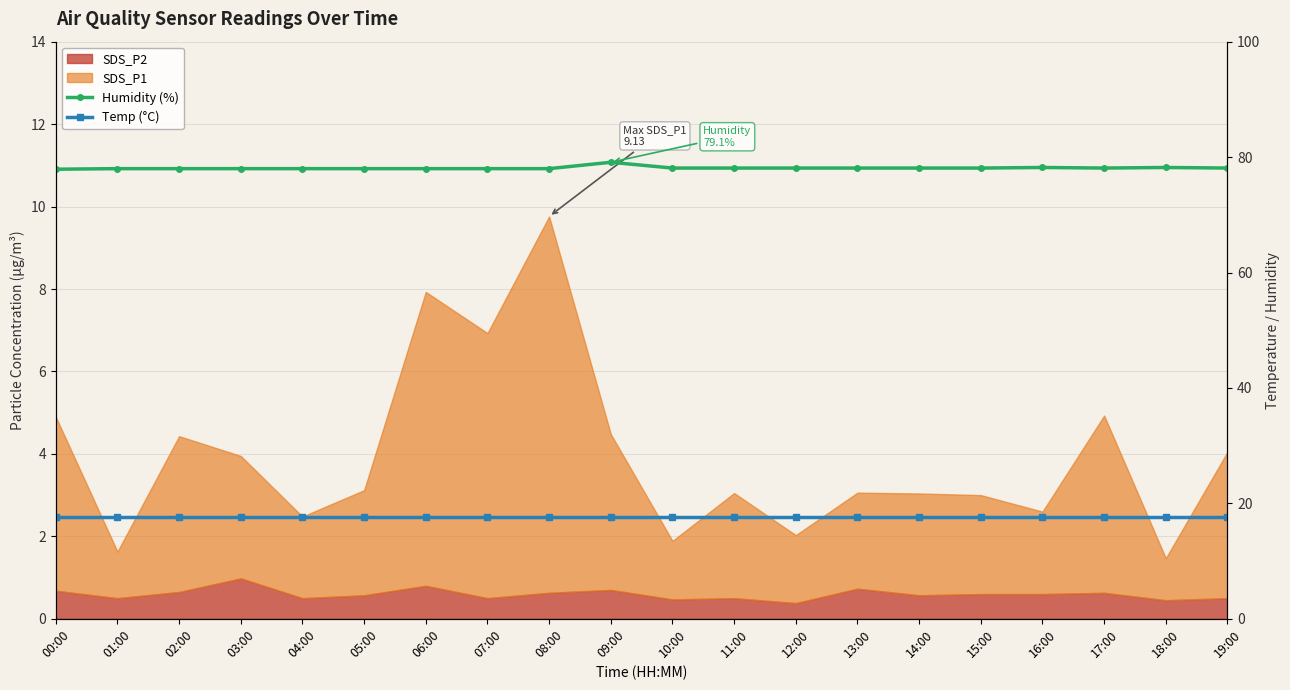

What is the sum of all Temp (°C) values?

352.0